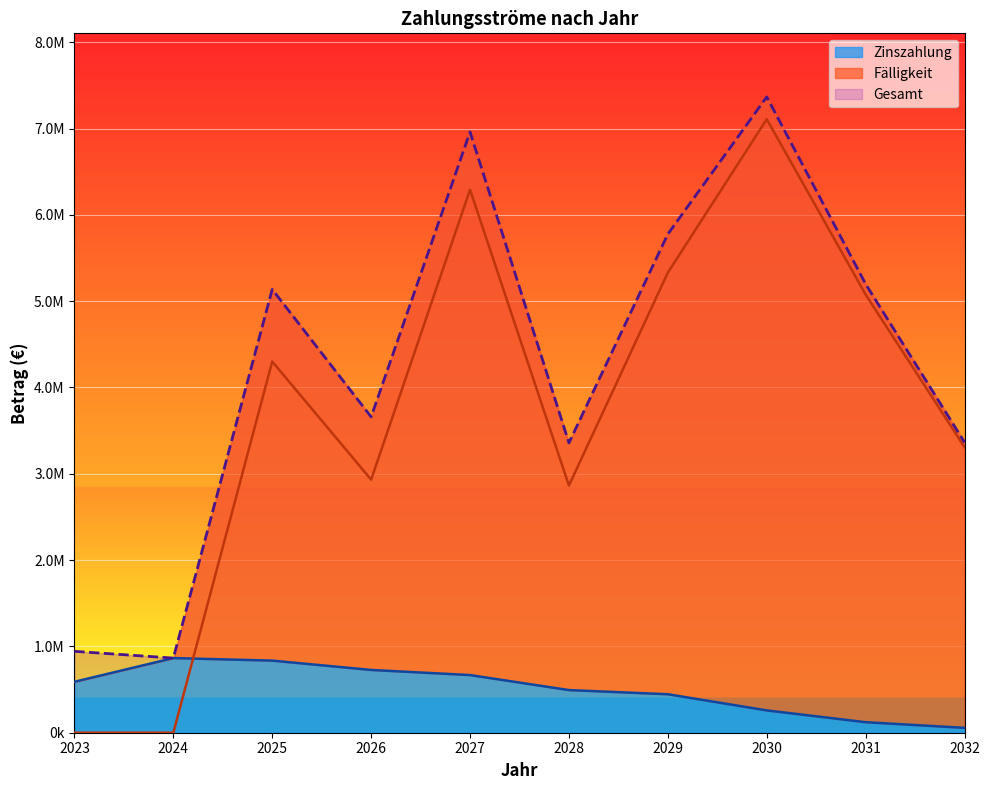

At which category is the sum across all series the highest?

2030